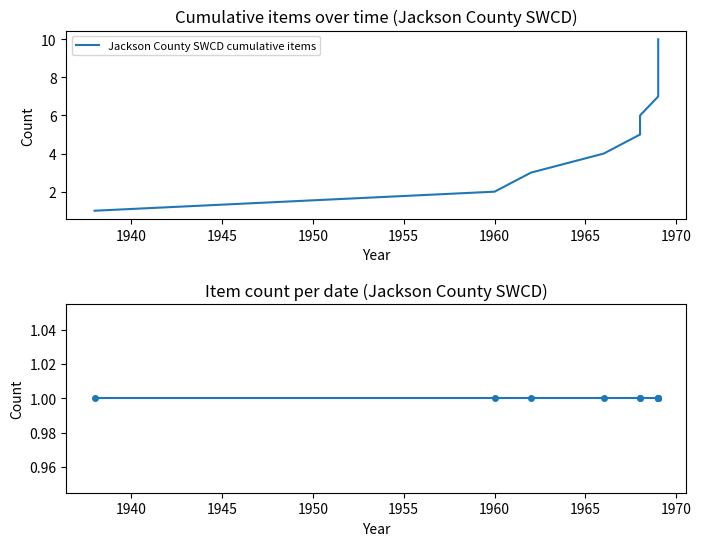

True or false: Jackson County SWCD cumulative items and Jackson County SWCD items per date cross at least once.

False